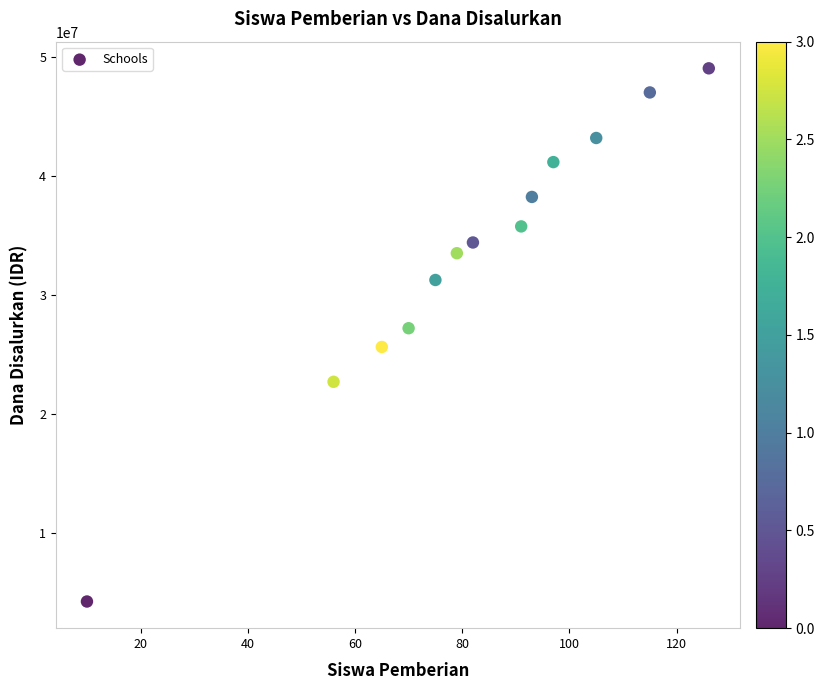

What is the range of Y values (max minus min)?

44775000